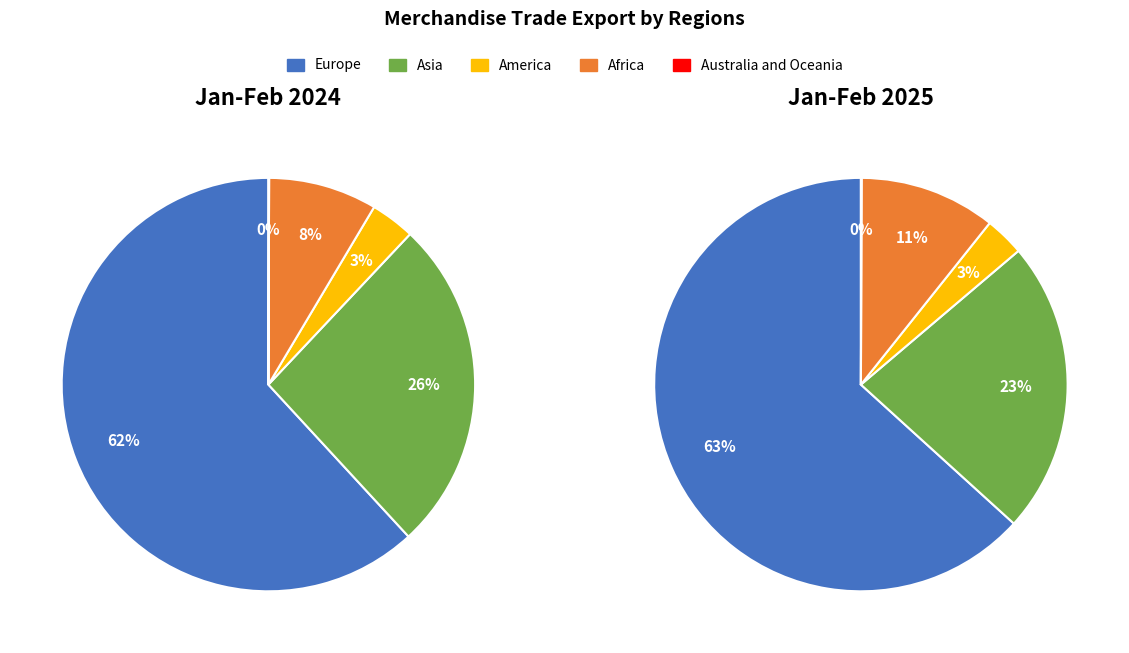

Count the number of slices in the pie.

5